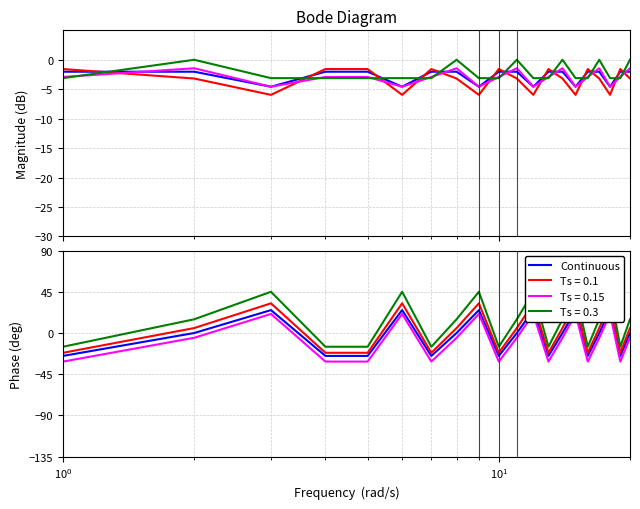

What is the difference between the maximum and second lowest values?

50